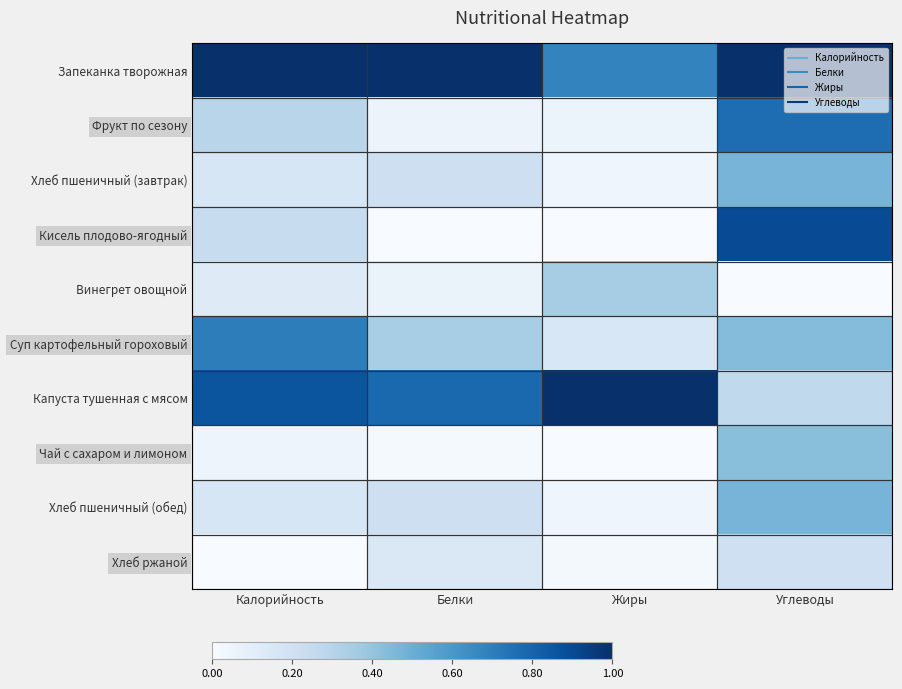

Reading right to left, extract all data points from this chart.

Запеканка творожная: Углеводы=1.0	Жиры=0.7	Белки=1.0	Калорийность=1.0
Фрукт по сезону: Углеводы=0.8	Жиры=0.1	Белки=0.1	Калорийность=0.3
Хлеб пшеничный (завтрак): Углеводы=0.5	Жиры=0.0	Белки=0.2	Калорийность=0.2
Кисель плодово-ягодный: Углеводы=0.9	Жиры=0.0	Белки=0.0	Калорийность=0.2
Винегрет овощной: Углеводы=0.0	Жиры=0.3	Белки=0.1	Калорийность=0.1
Суп картофельный гороховый: Углеводы=0.4	Жиры=0.2	Белки=0.3	Калорийность=0.7
Капуста тушенная с мясом: Углеводы=0.3	Жиры=1.0	Белки=0.8	Калорийность=0.9
Чай с сахаром и лимоном: Углеводы=0.4	Жиры=0.0	Белки=0.0	Калорийность=0.0
Хлеб пшеничный (обед): Углеводы=0.5	Жиры=0.0	Белки=0.2	Калорийность=0.2
Хлеб ржаной: Углеводы=0.2	Жиры=0.0	Белки=0.1	Калорийность=0.0